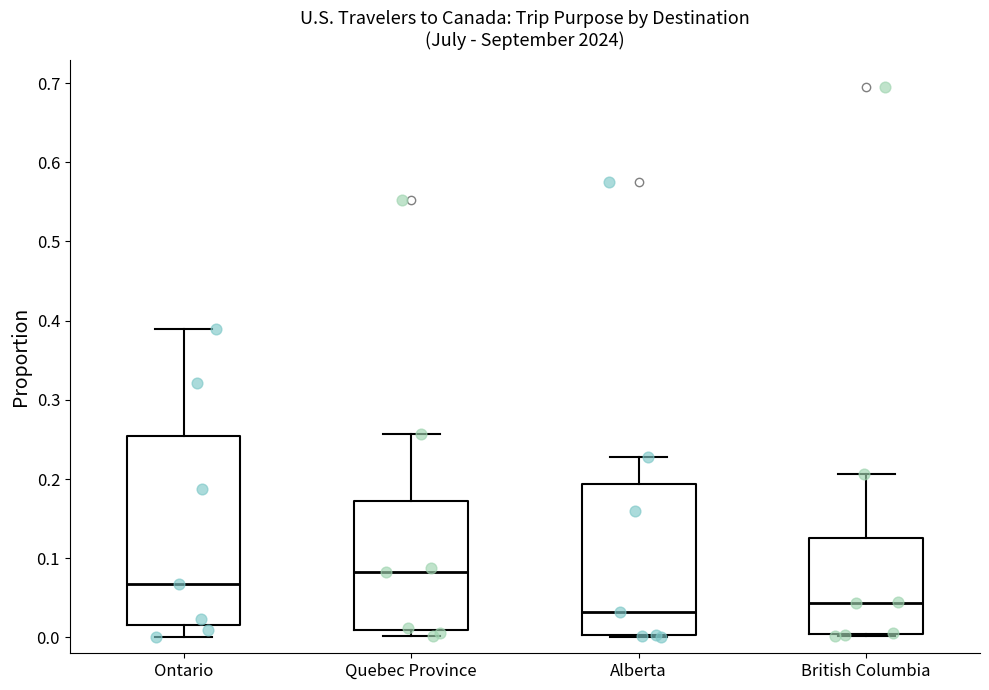

Reading left to right, transcribe this box plot: for each box, give where its median line is, the range the box spans, and where its two whiskers end, as read against the y-axis. The values are not printed on the chart, so give them approximately, as read against the axis.

Ontario: median 0.07, box 0.02 to 0.25, whiskers 0.00 to 0.39
Quebec Province: median 0.08, box 0.01 to 0.17, whiskers 0.00 to 0.26
Alberta: median 0.03, box 0.00 to 0.19, whiskers 0.00 to 0.23
British Columbia: median 0.04, box 0.00 to 0.13, whiskers 0.00 to 0.21